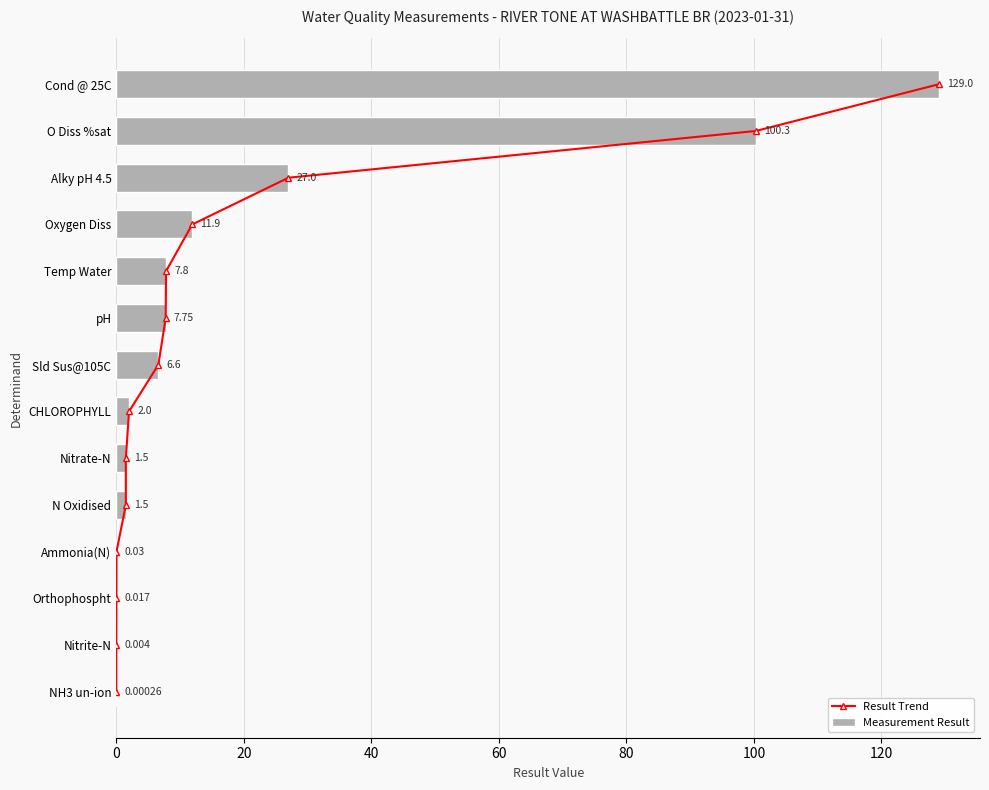

What is the sum of the Measurement Result values at Nitrate-N and Temp Water?

9.3